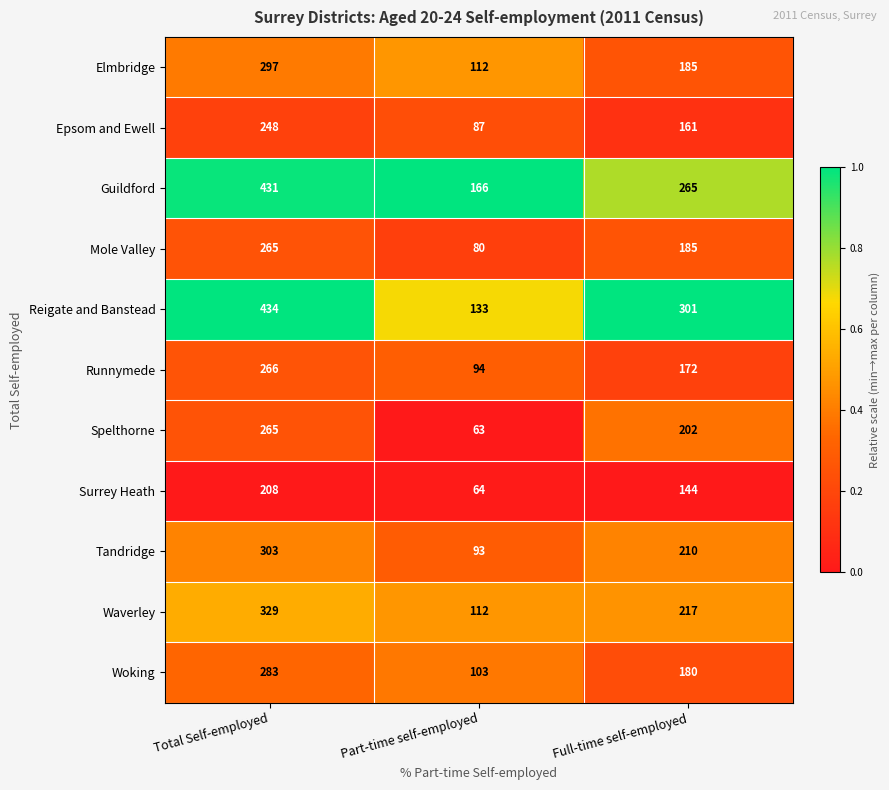

At which category is the sum across all series the highest?

Total Self-employed